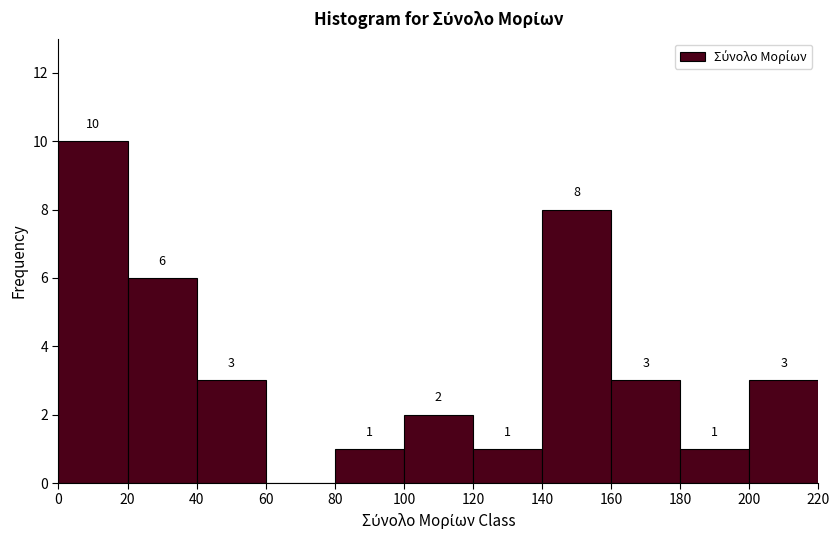

Over which range of the x-axis is the bar tallest?

0 to 20